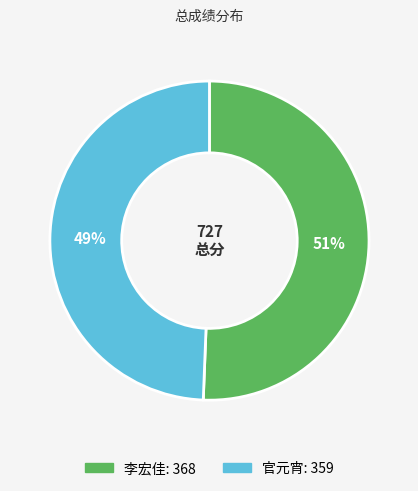

Combined, do 李宏佳 and 官元宵 account for over 50%?

Yes